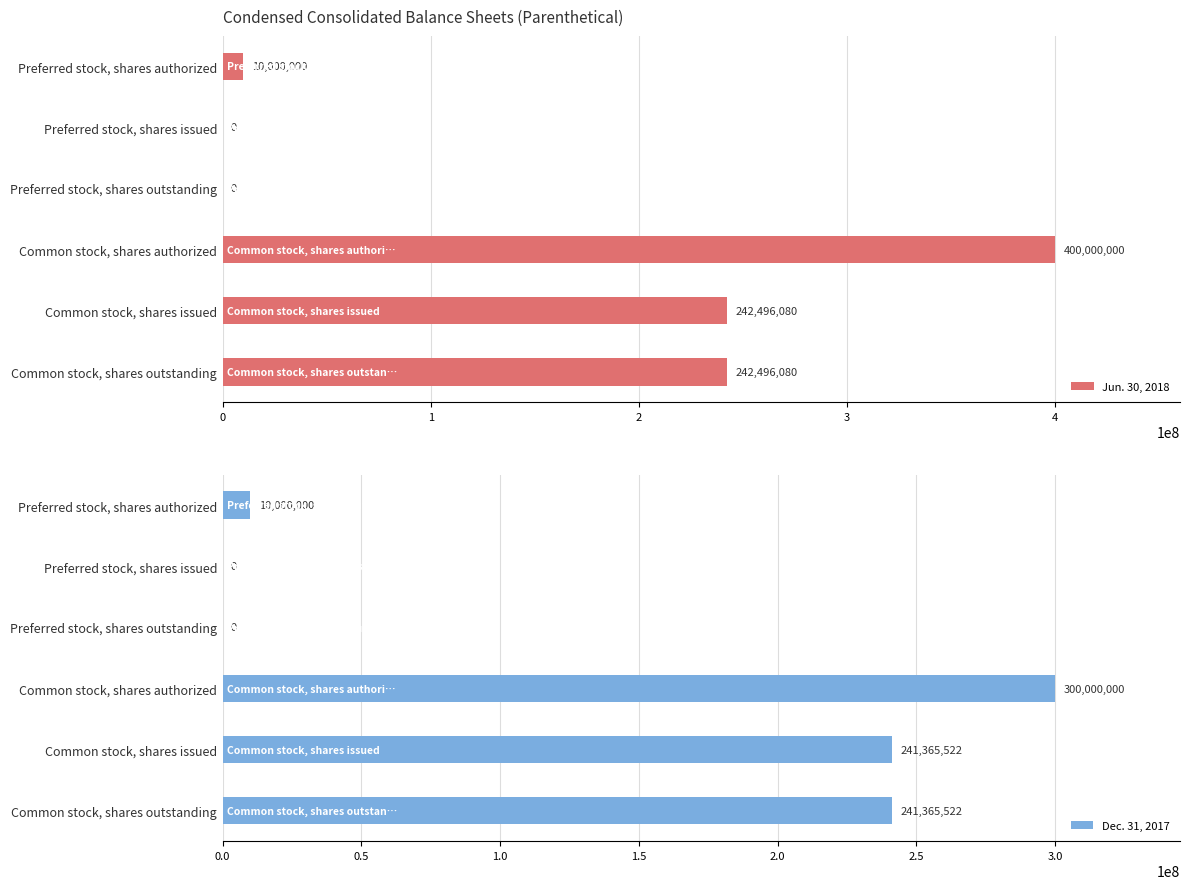

How many bars are there in total?

12